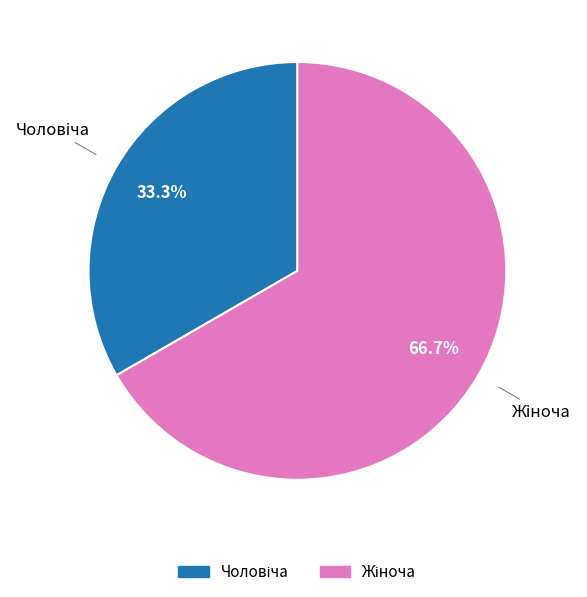

Does any single category account for the majority?

Yes